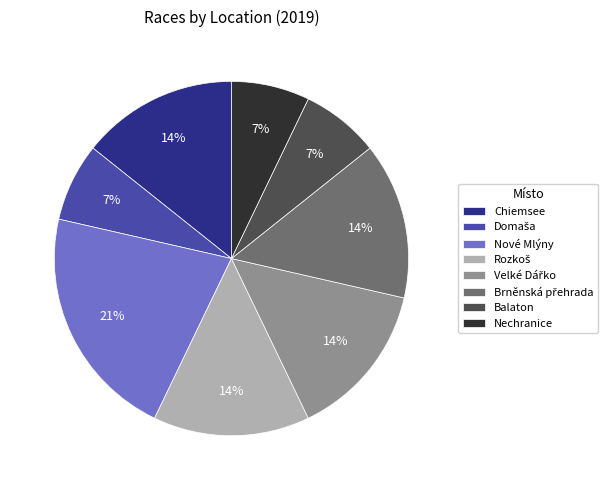

True or false: Nové Mlýny accounts for 21% of the total.

True